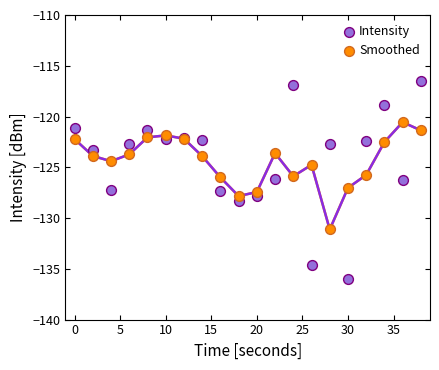

Which series has the largest Y range (max minus min)?

Intensity